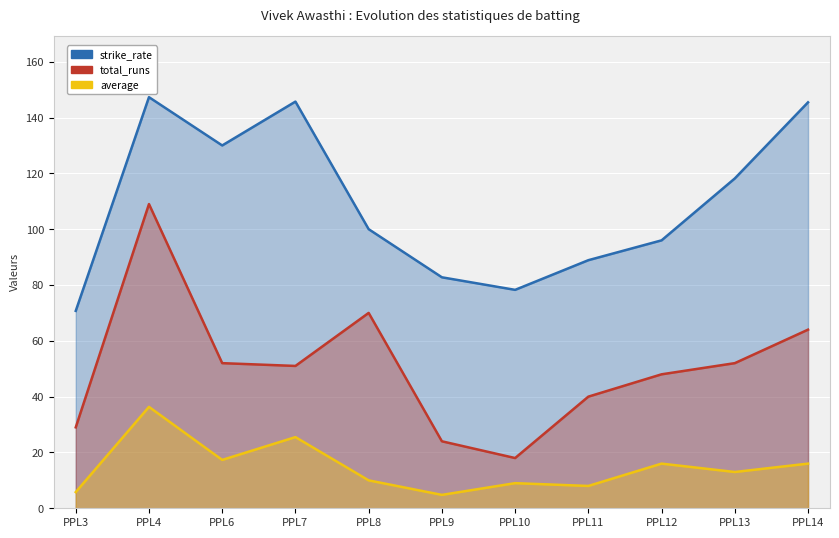

At PPL12, list the series in order from largest to smallest.

strike_rate, total_runs, average